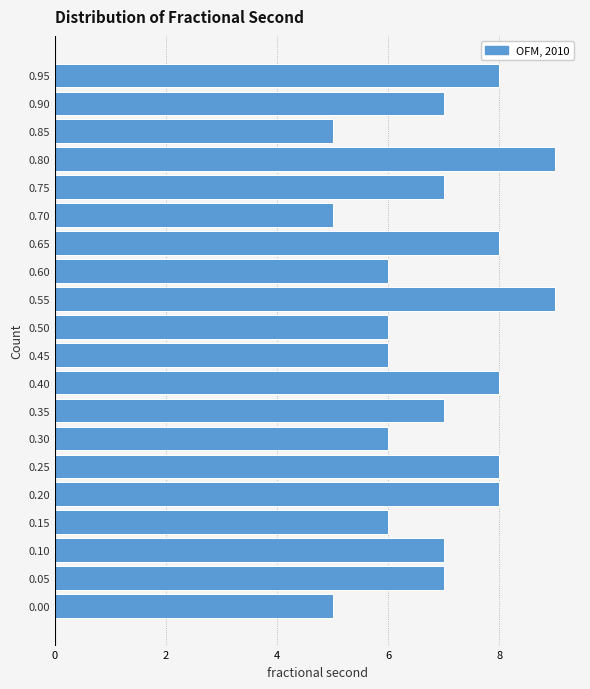

Reading bottom to top, extract all data points from this chart.

0.00=5	0.05=7	0.10=7	0.15=6	0.20=8	0.25=8	0.30=6	0.35=7	0.40=8	0.45=6	0.50=6	0.55=9	0.60=6	0.65=8	0.70=5	0.75=7	0.80=9	0.85=5	0.90=7	0.95=8